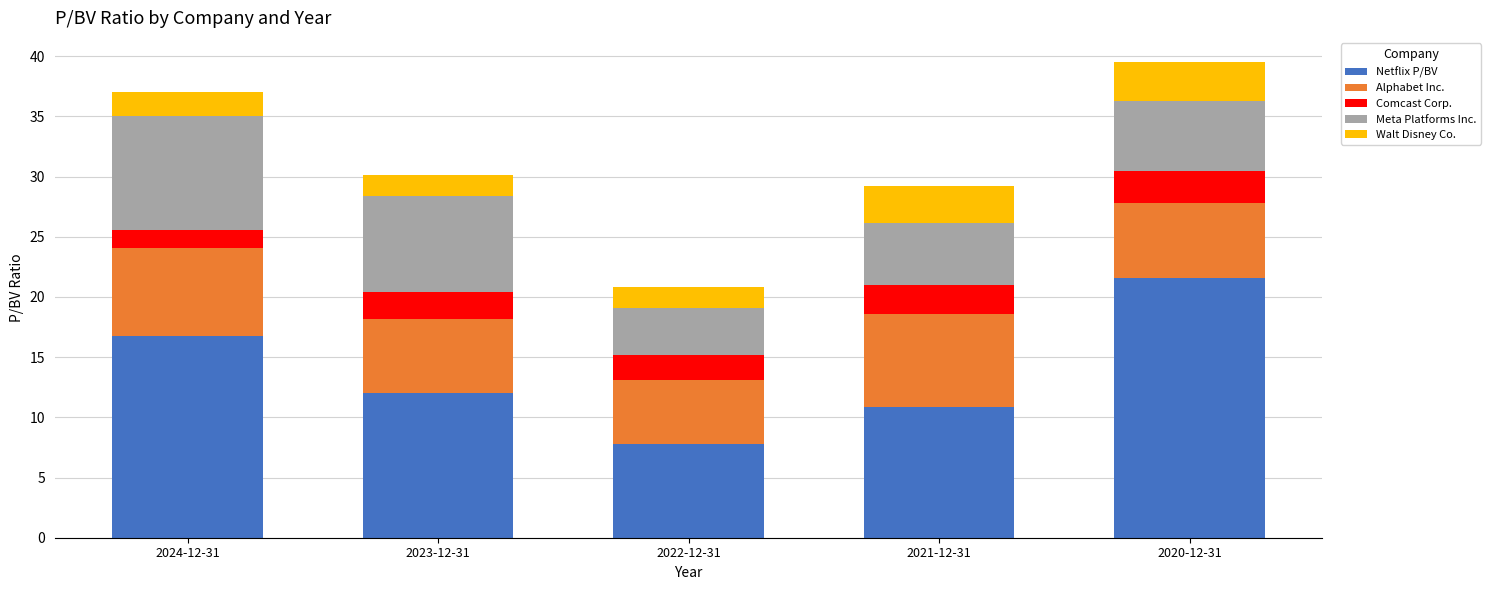

Reading left to right, transcribe the values for Netflix P/BV.

2024-12-31=16.8	2023-12-31=12.0	2022-12-31=7.8	2021-12-31=10.8	2020-12-31=21.6